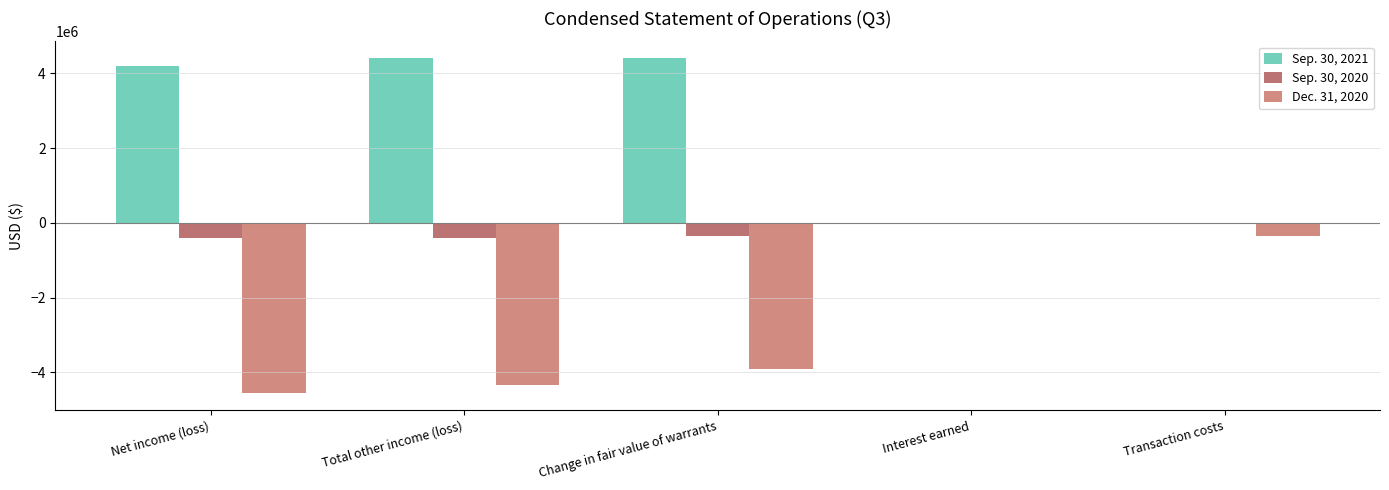

What is the total value across all series at Total other income (loss)?

-318966